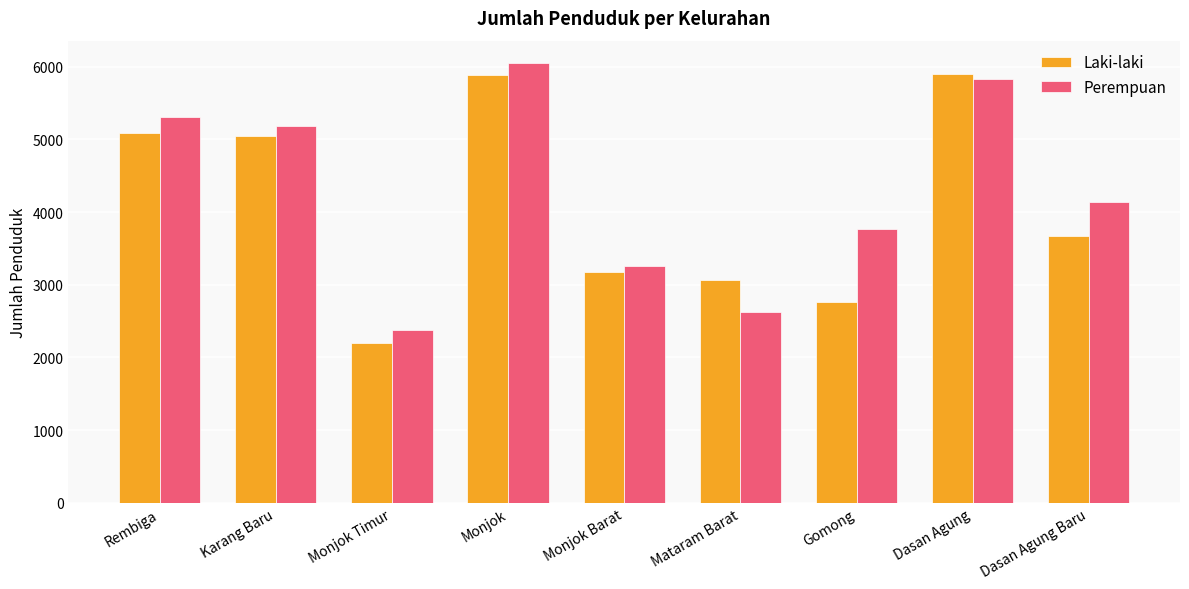

Where does the Laki-laki series first go above 3676?

Rembiga